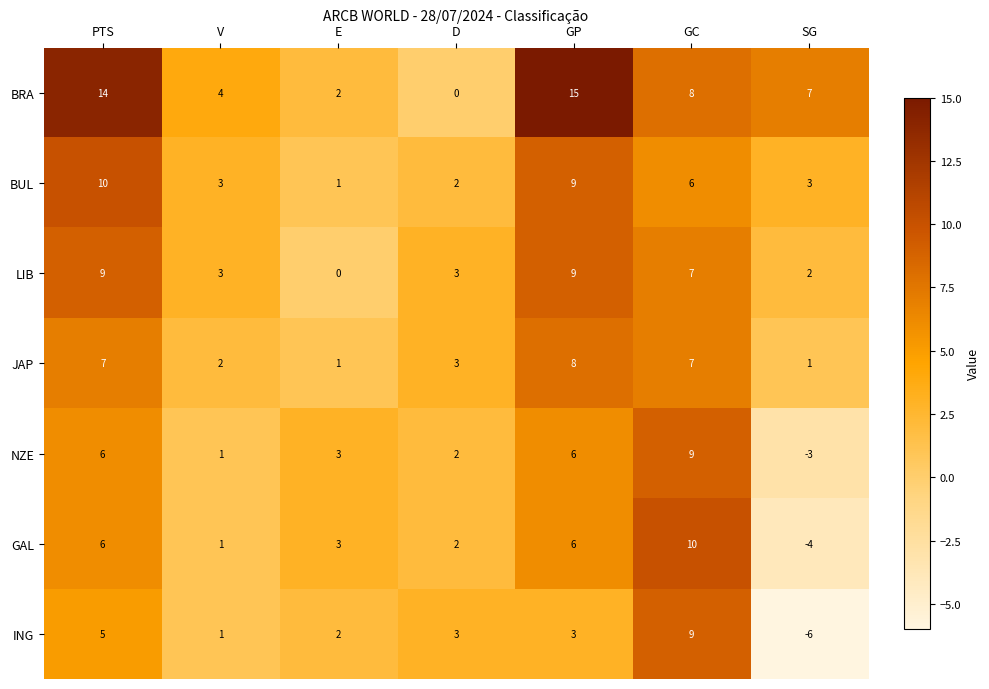

At how many categories does at least one series exceed 2?

7